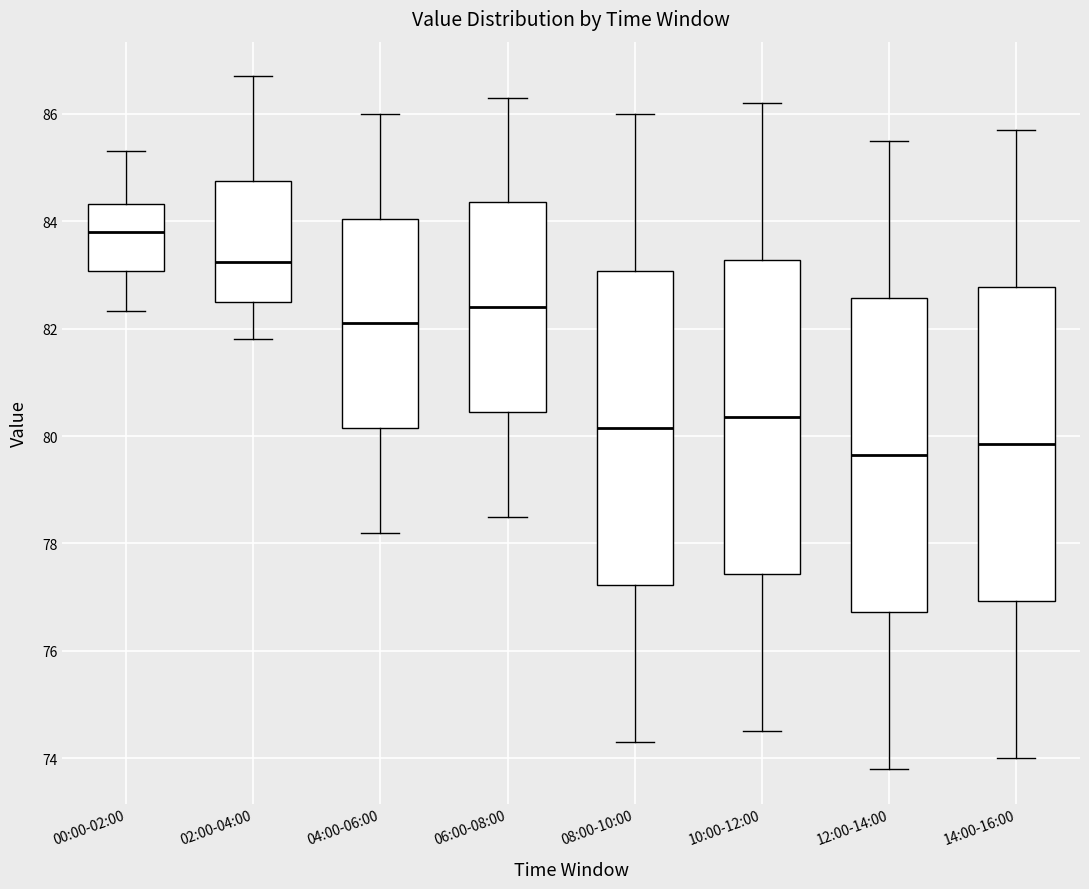

Reading left to right, transcribe this box plot: for each box, give where its median line is, the range the box spans, and where its two whiskers end, as read against the y-axis. The values are not printed on the chart, so give them approximately, as read against the axis.

00:00-02:00: median 83.8, box 83.0 to 84.4, whiskers 82.4 to 85.4
02:00-04:00: median 83.2, box 82.6 to 84.8, whiskers 81.8 to 86.8
04:00-06:00: median 82.2, box 80.2 to 84.0, whiskers 78.2 to 86.0
06:00-08:00: median 82.4, box 80.4 to 84.4, whiskers 78.6 to 86.4
08:00-10:00: median 80.2, box 77.2 to 83.0, whiskers 74.4 to 86.0
10:00-12:00: median 80.4, box 77.4 to 83.2, whiskers 74.6 to 86.2
12:00-14:00: median 79.6, box 76.8 to 82.6, whiskers 73.8 to 85.6
14:00-16:00: median 79.8, box 77.0 to 82.8, whiskers 74.0 to 85.8